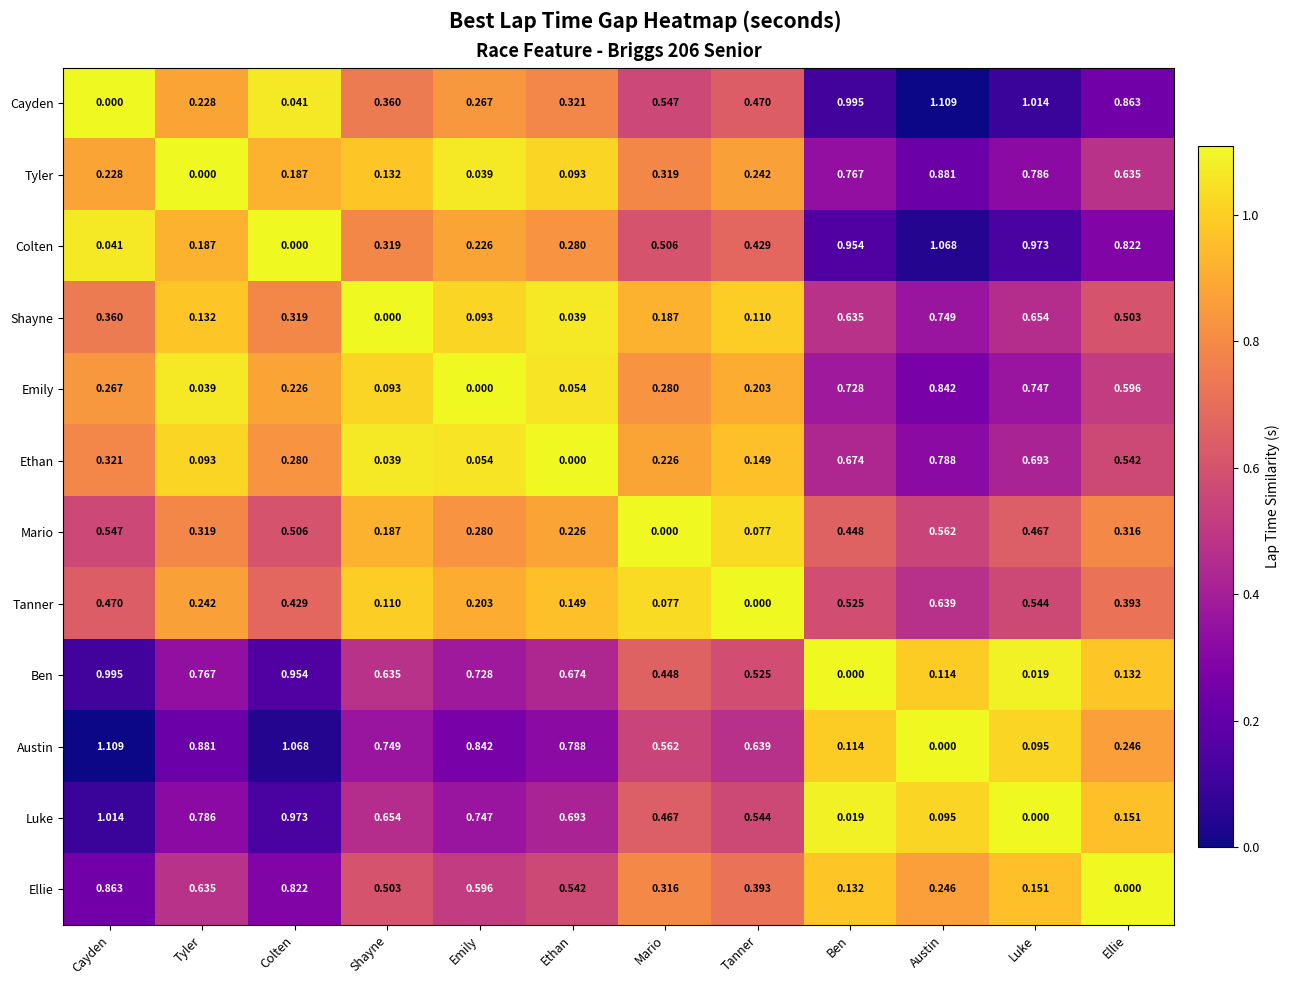

Rank the series at Mario from lowest to highest value.

Mario, Tanner, Shayne, Ethan, Emily, Ellie, Tyler, Ben, Luke, Colten, Cayden, Austin